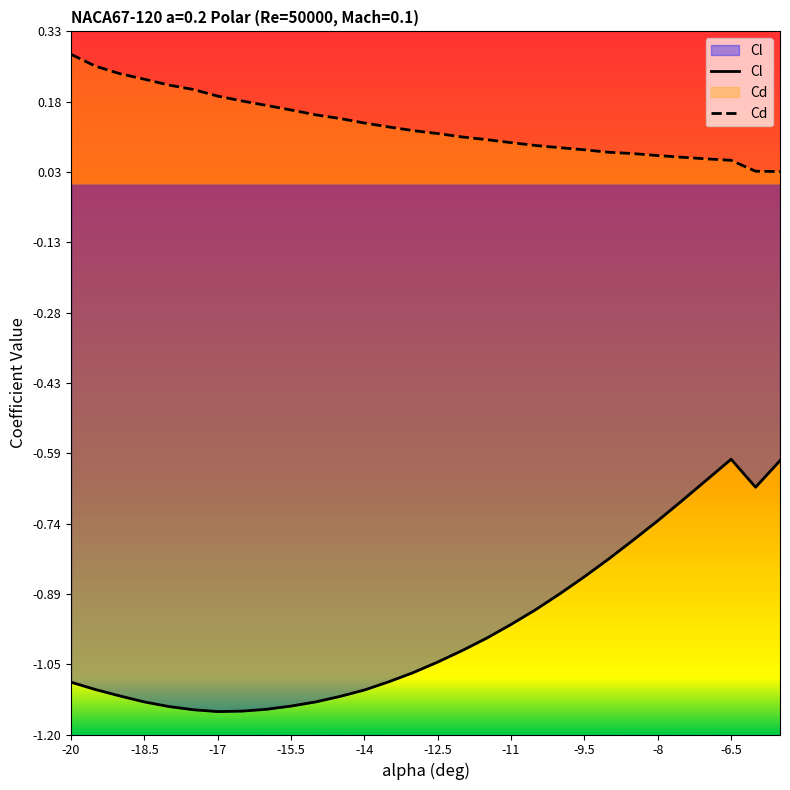

What position from the left is -15?

11